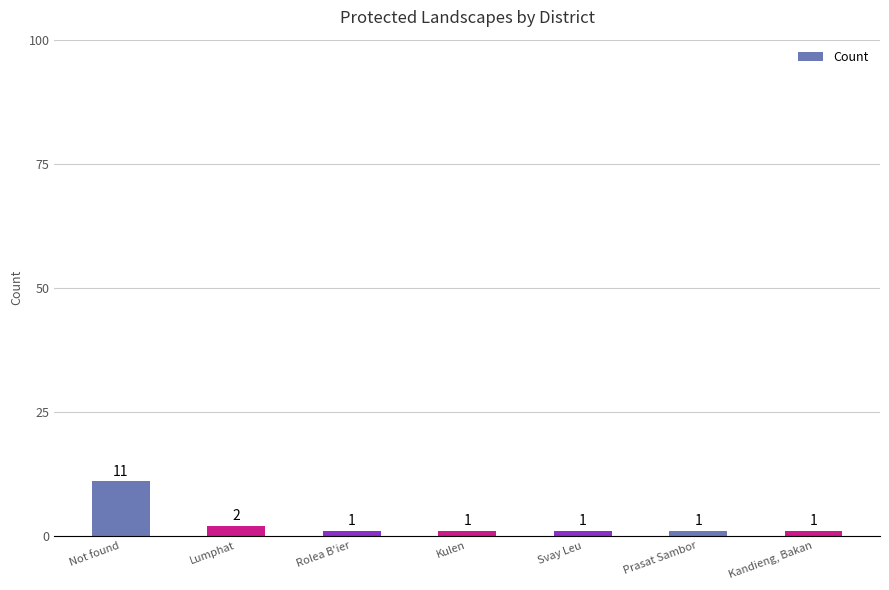

What is the label of the 4th bar from the right?

Kulen